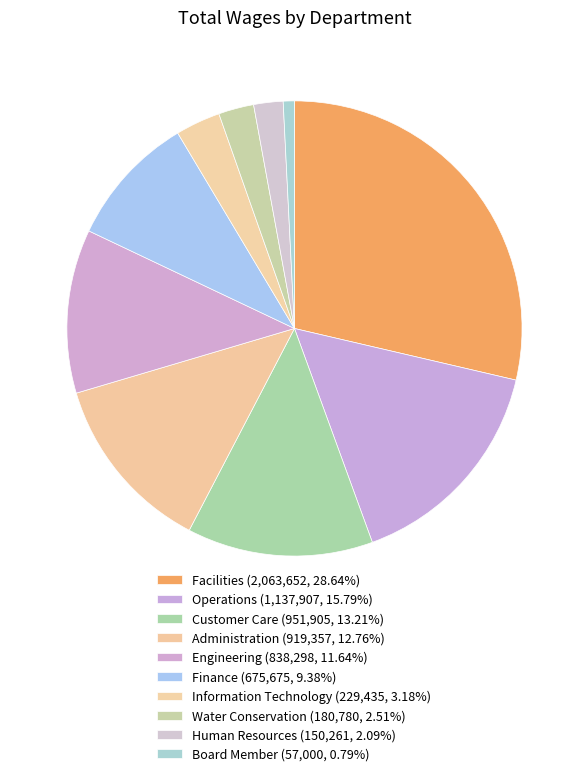

Does Engineering account for over 50% of the chart?

No